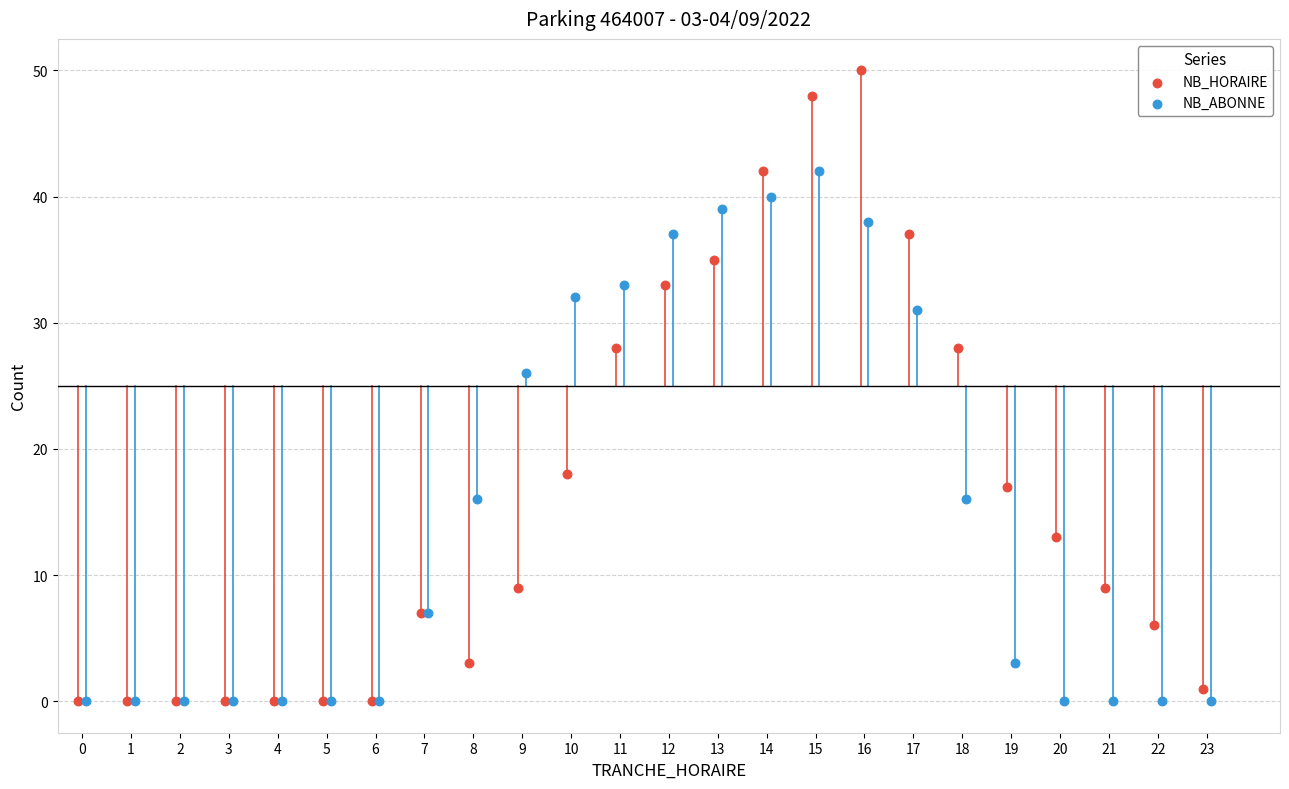

Which series contains the highest Y value?

NB_HORAIRE